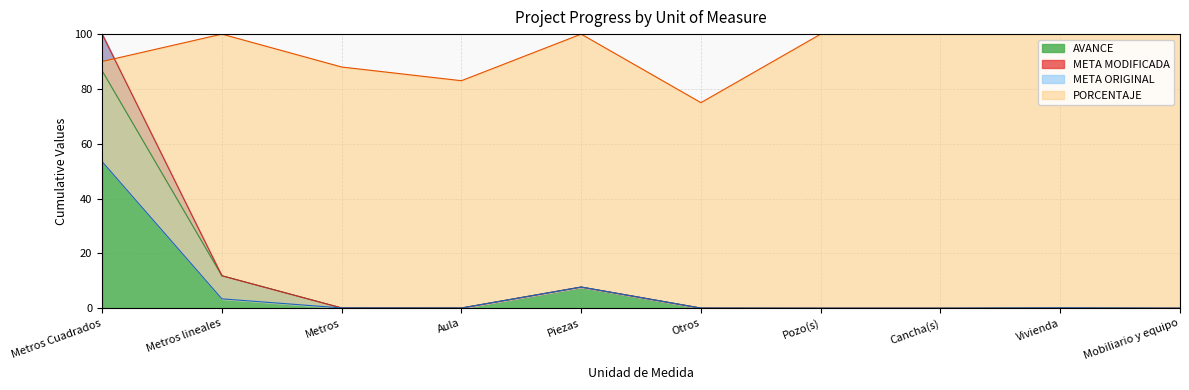

What are all the series names shown in the legend?

META ORIGINAL, META MODIFICADA, AVANCE, PORCENTAJE